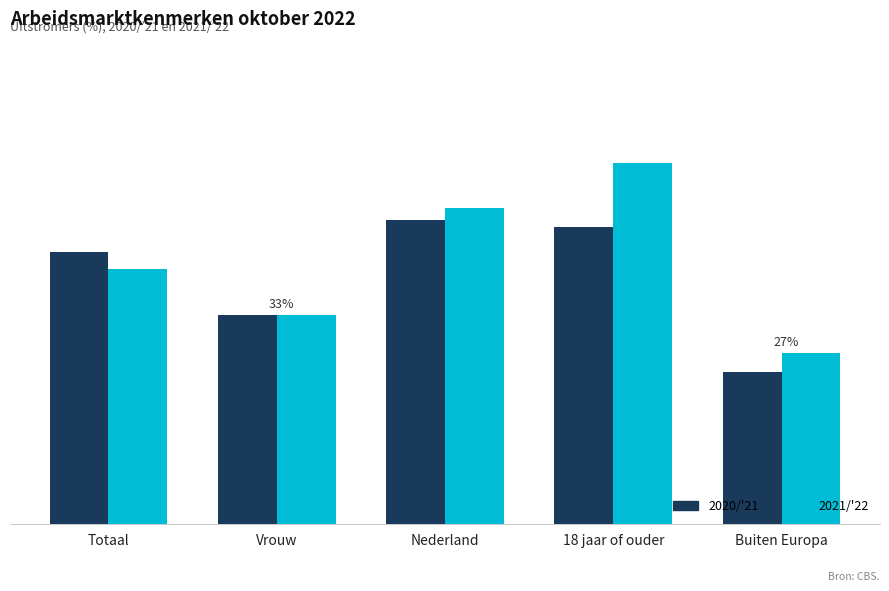

What is the spread (max minus min) of values at Totaal?

2.7